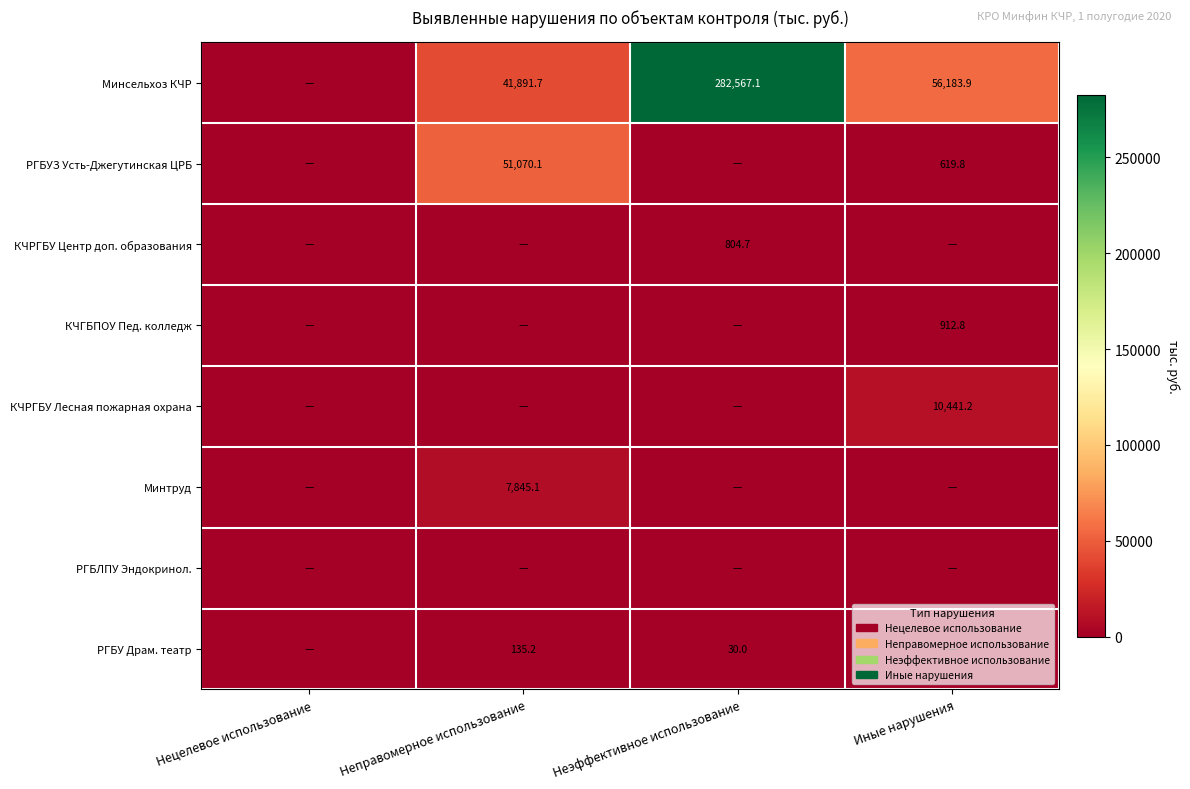

The value of РГБУЗ Усть-Джегутинская ЦРБ at Иные нарушения is 619.8. True or false?

True